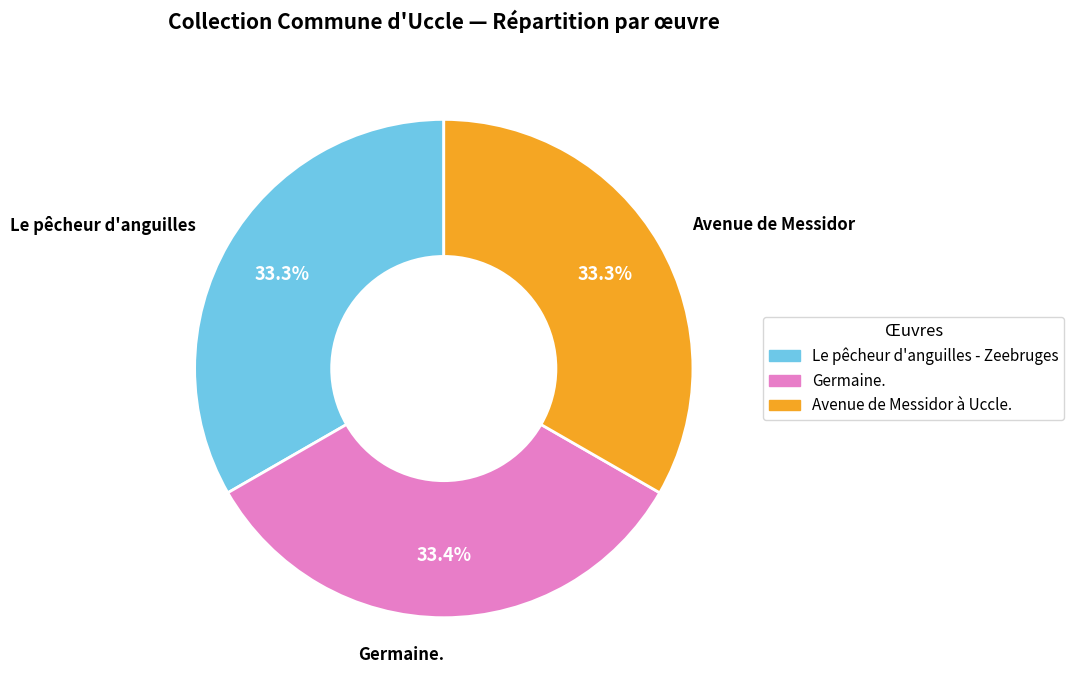

Does Germaine. represent more than half of the total?

No